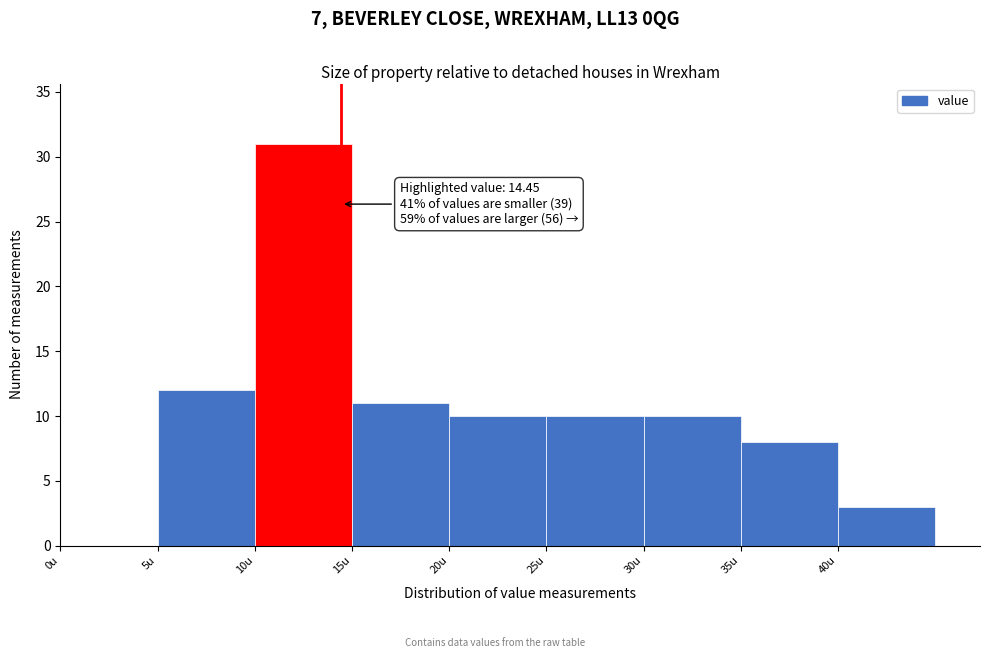

Over which range of the x-axis is the bar tallest?

10 to 15